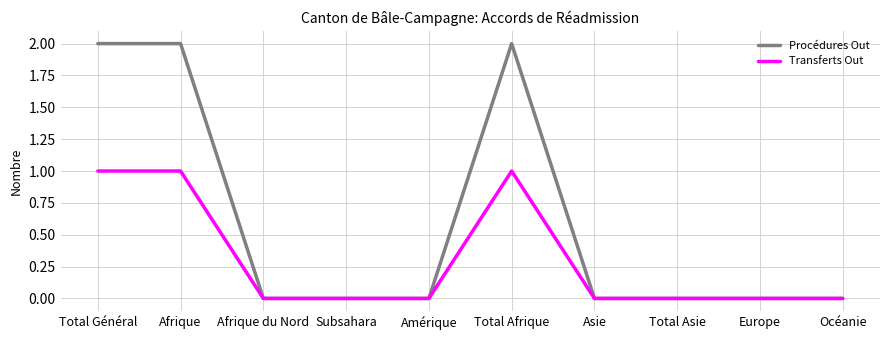

What is the difference between the second highest and second lowest values in the Procédures Out series?

2